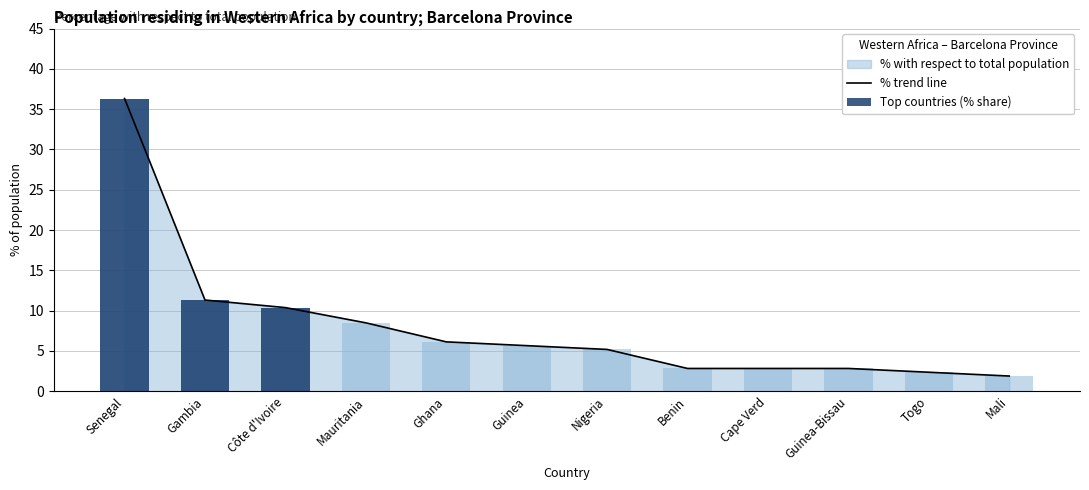

Which series has the largest total across all categories?

% trend line